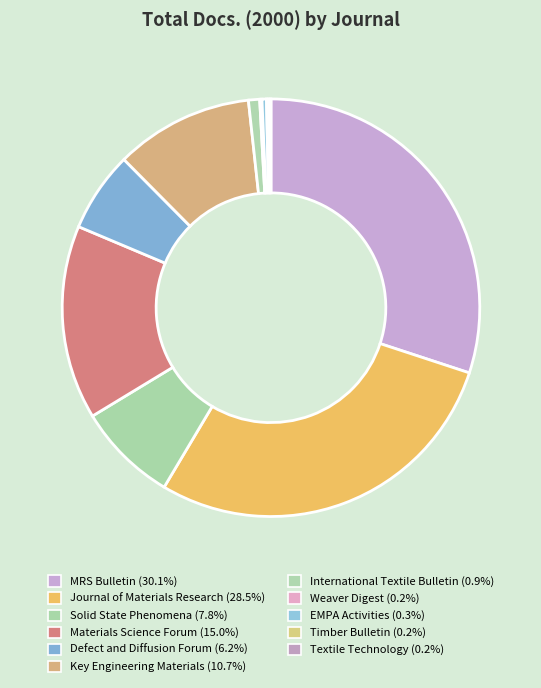

Which category has the biggest portion of the pie?

MRS Bulletin